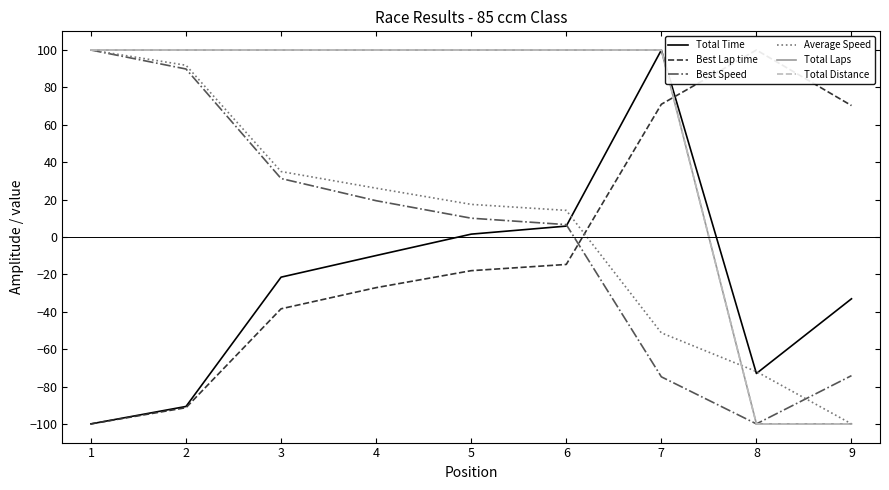

How many interior local valleys does the Total Time series have?

1